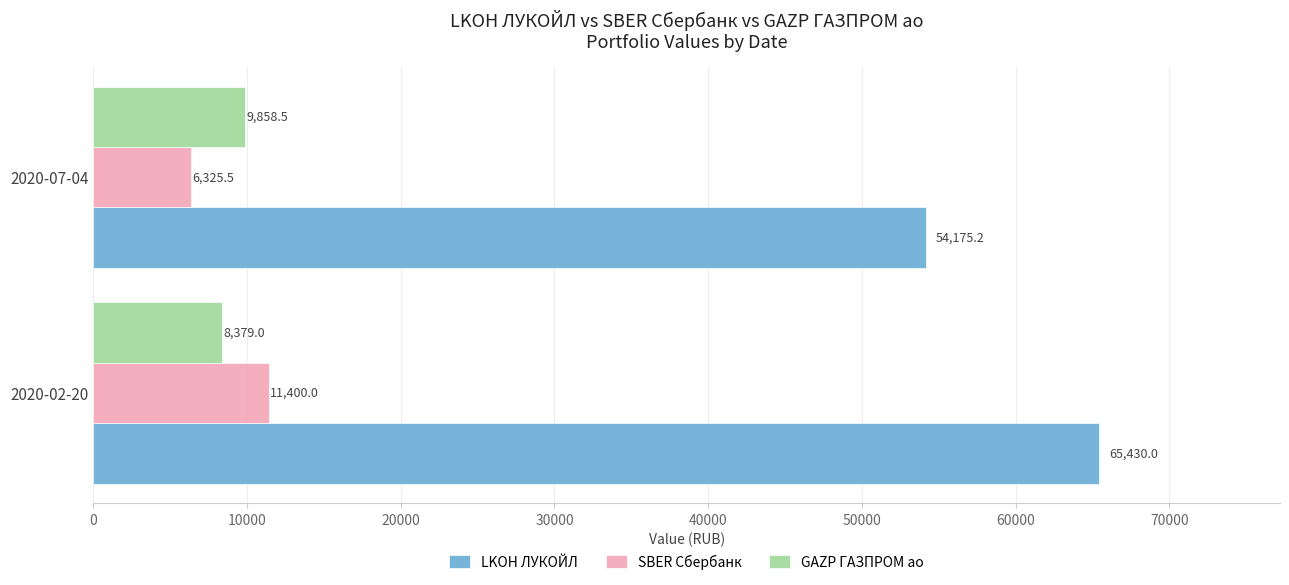

Is it true that LKOH ЛУКОЙЛ equals 54175.2 at 2020-07-04?

True